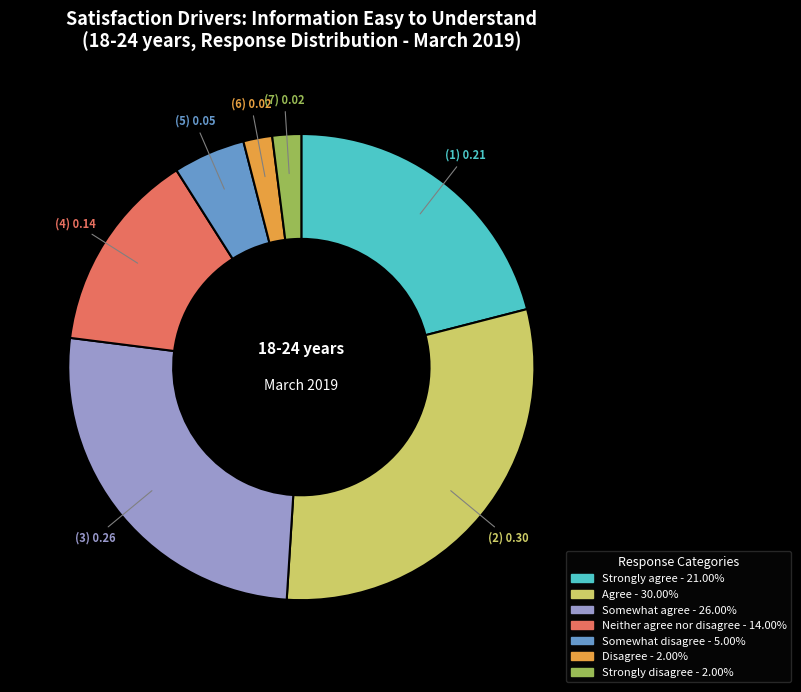

Between Disagree and Somewhat disagree, which is larger?

Somewhat disagree